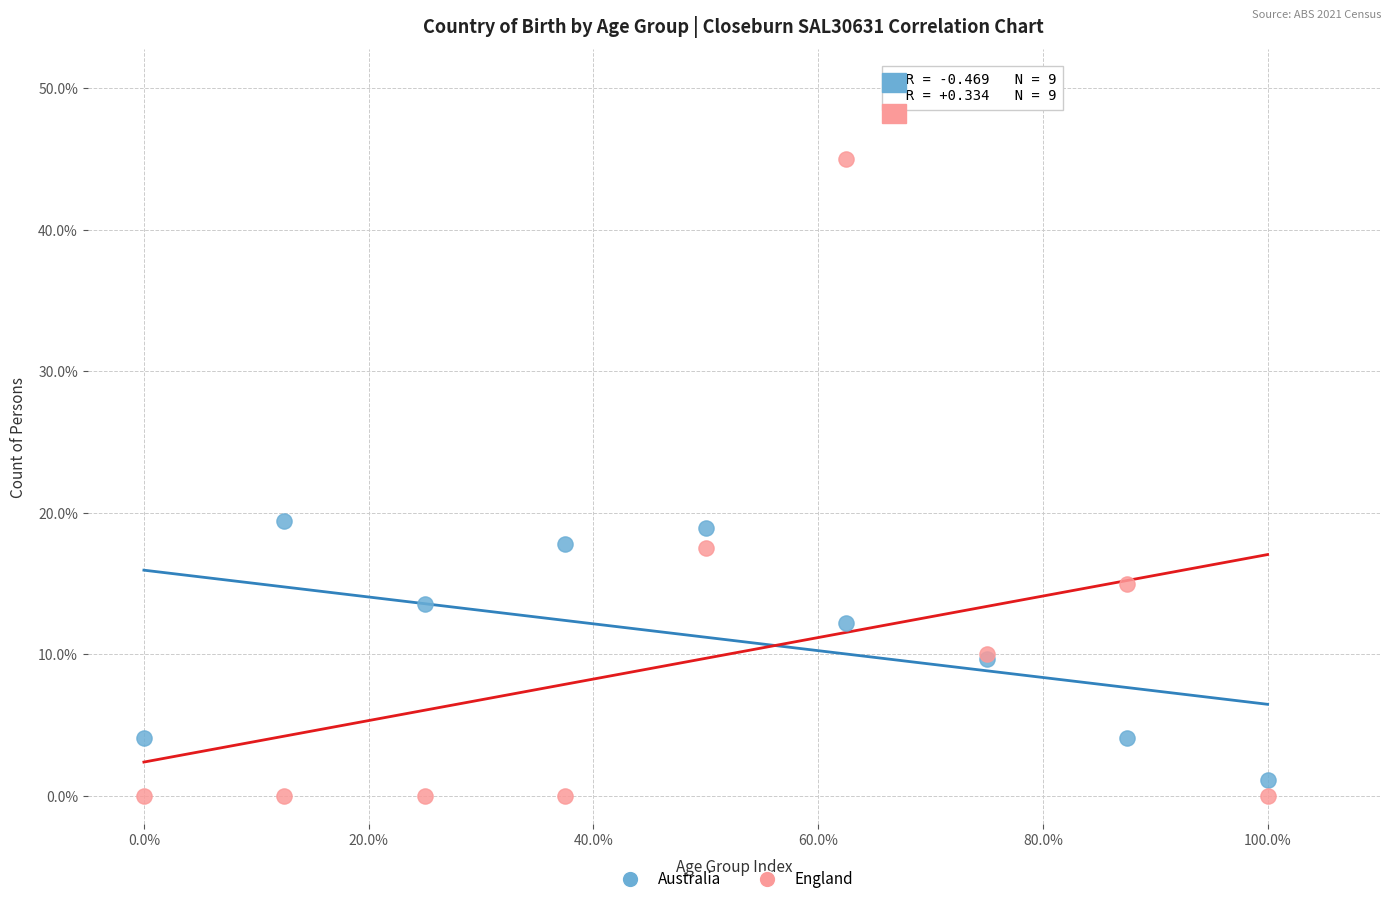

Which series has the largest Y range (max minus min)?

England